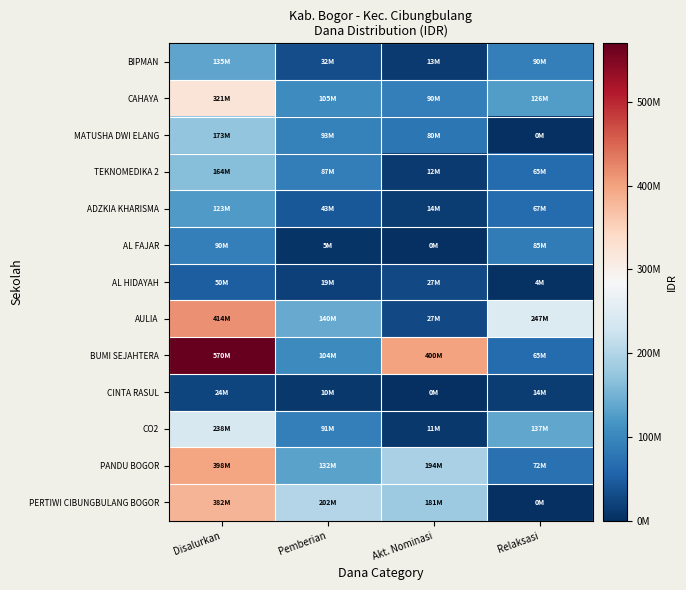

List the series in order of their peak value, highest first.

BUMI SEJAHTERA, AULIA, PANDU BOGOR, PERTIWI CIBUNGBULANG BOGOR, CAHAYA, CO2, MATUSHA DWI ELANG, TEKNOMEDIKA 2, BIPMAN, ADZKIA KHARISMA, AL FAJAR, AL HIDAYAH, CINTA RASUL